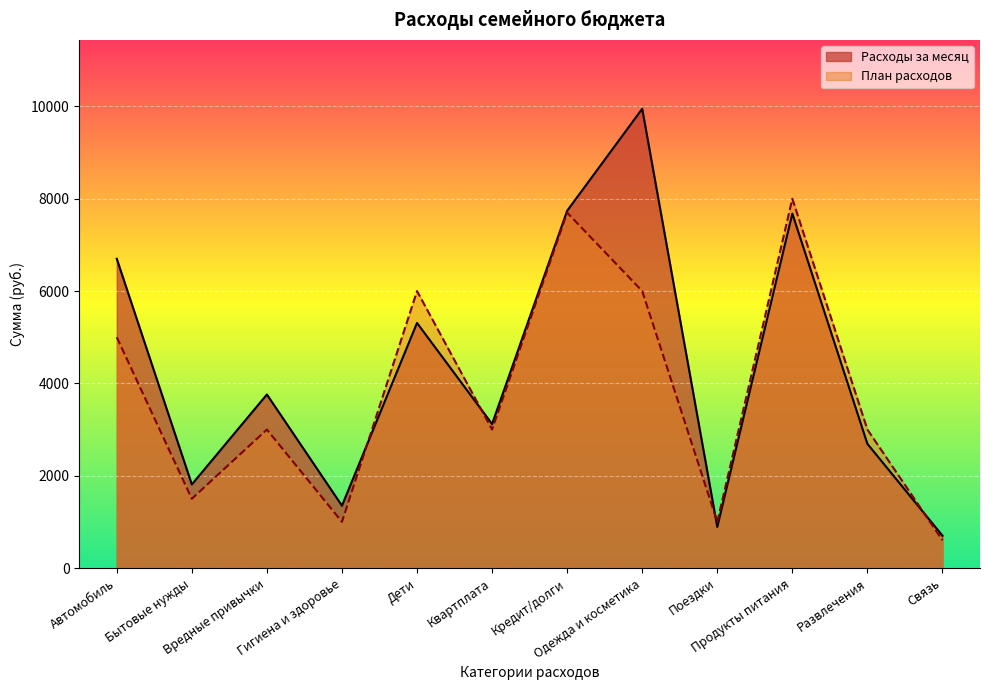

At which label is План расходов closest to 4300?

Автомобиль